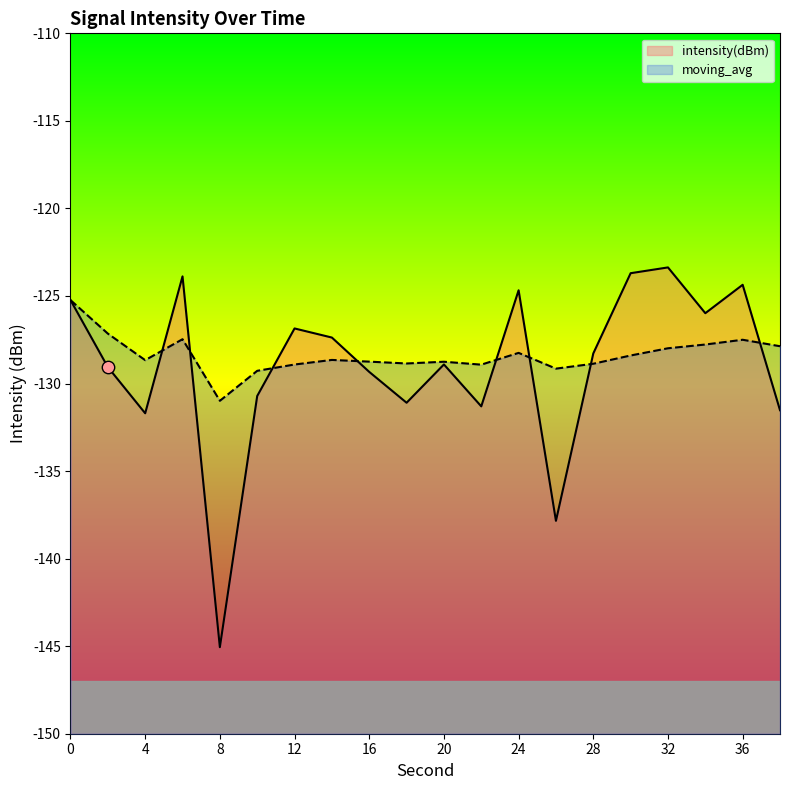

Which series has the largest Y range (max minus min)?

intensity(dBm)